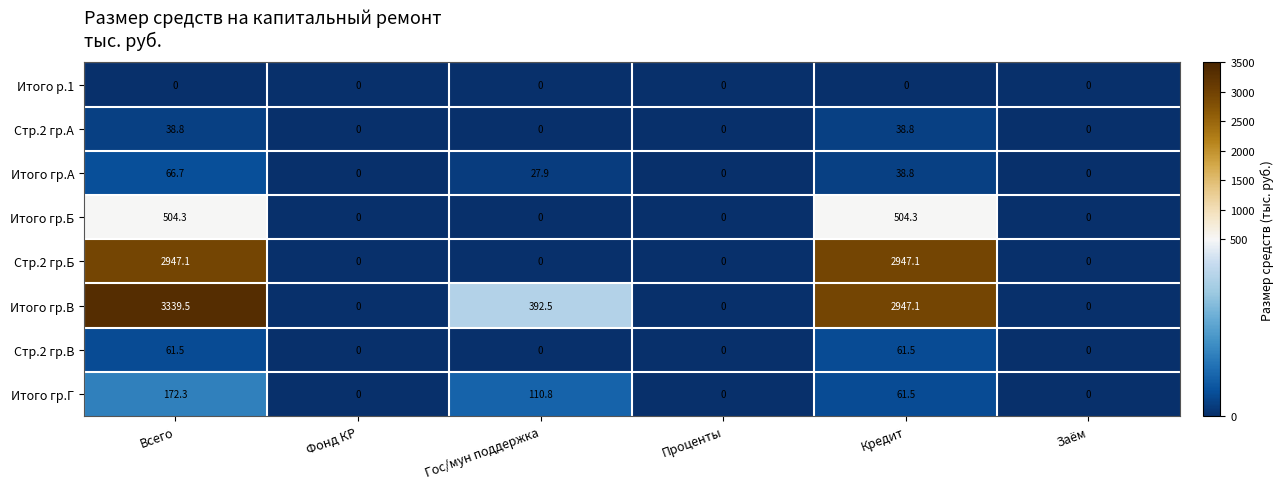

How many values in Итого гр.В are above zero?

3